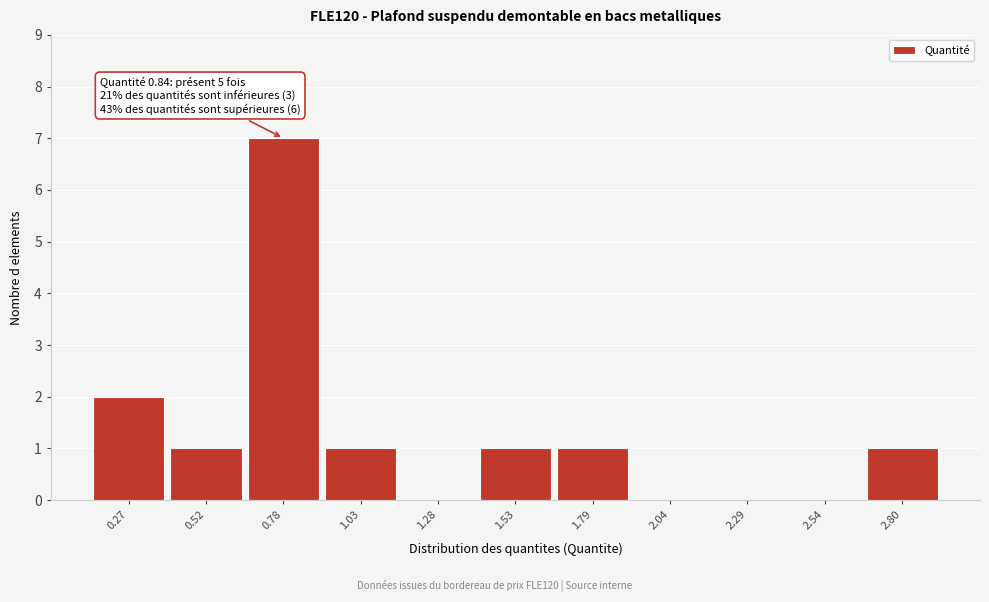

Reading left to right, what are all the values shown in this chart?

0.27=2	0.52=1	0.78=7	1.03=1	1.28=0	1.53=1	1.79=1	2.04=0	2.29=0	2.54=0	2.80=1